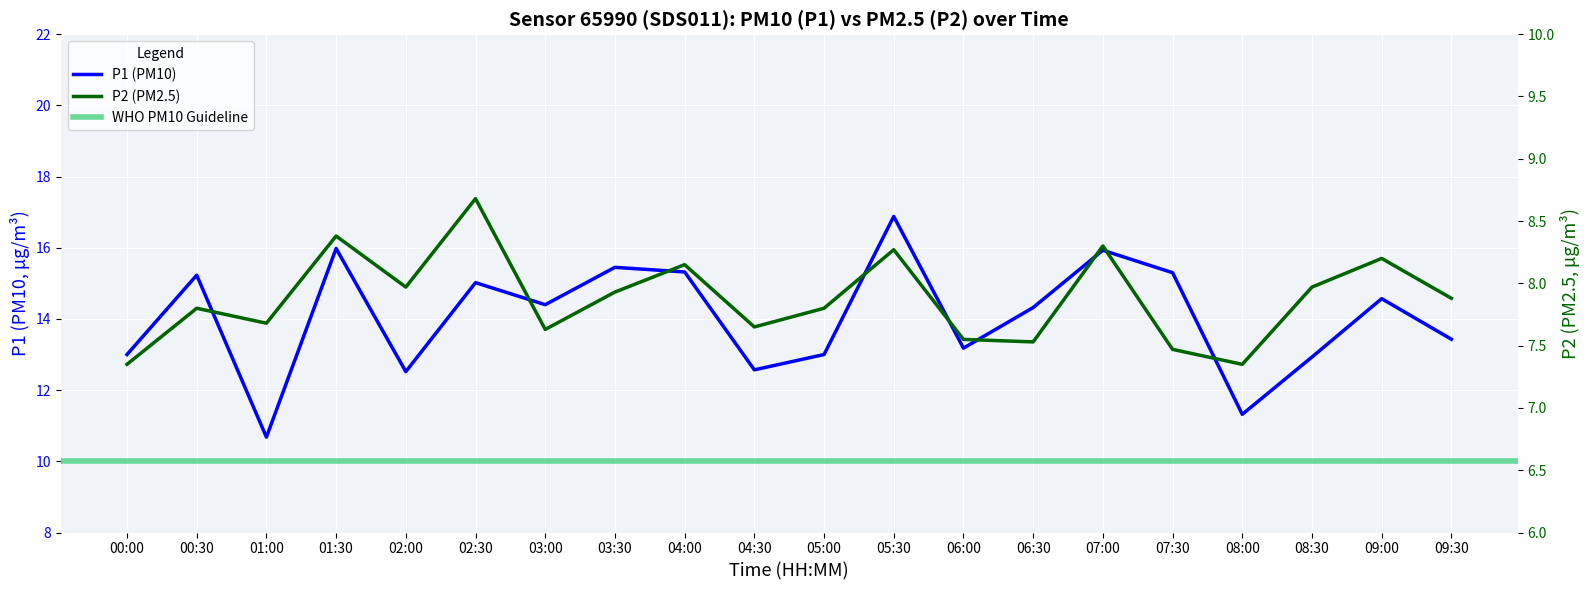

At which category is the sum across all series the highest?

05:30